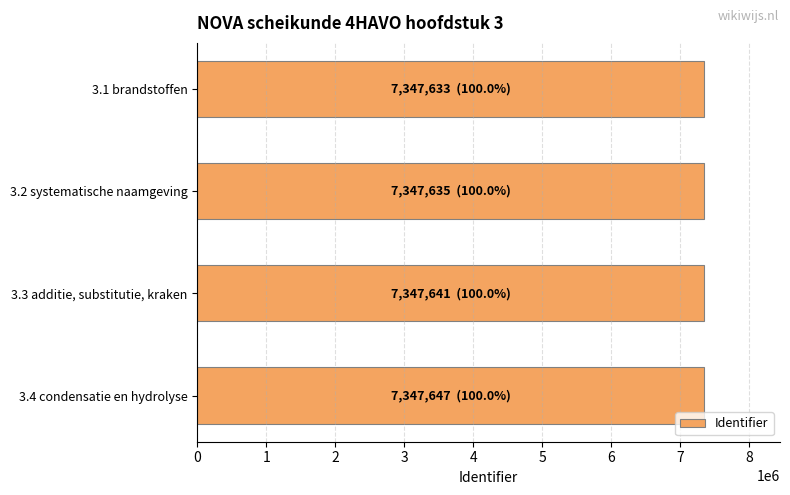

What is the minimum value shown in the chart?

7347633